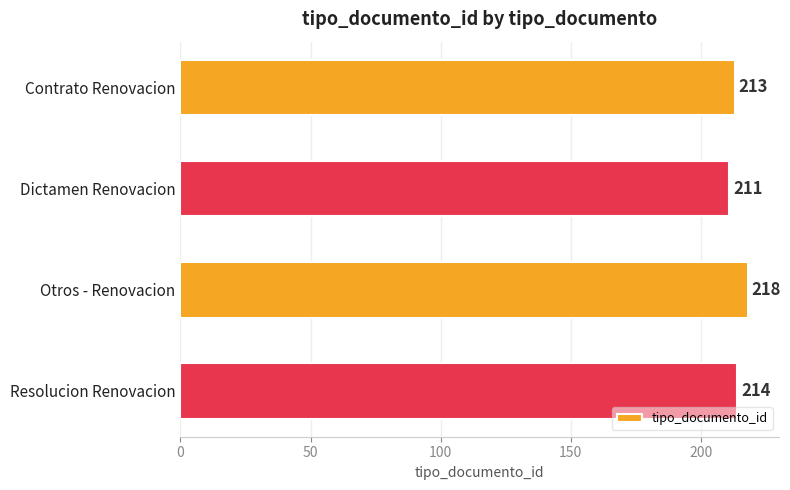

Reading top to bottom, transcribe all the data shown in this chart.

Contrato Renovacion=213	Dictamen Renovacion=211	Otros - Renovacion=218	Resolucion Renovacion=214